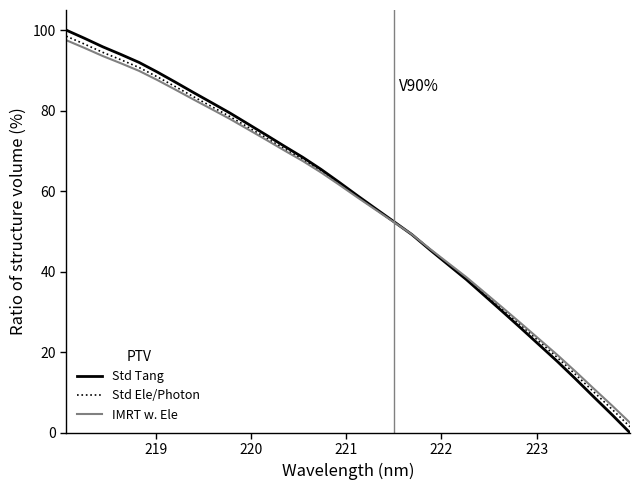

True or false: Std Tang has more than 1 points higher than both neighbors.

False